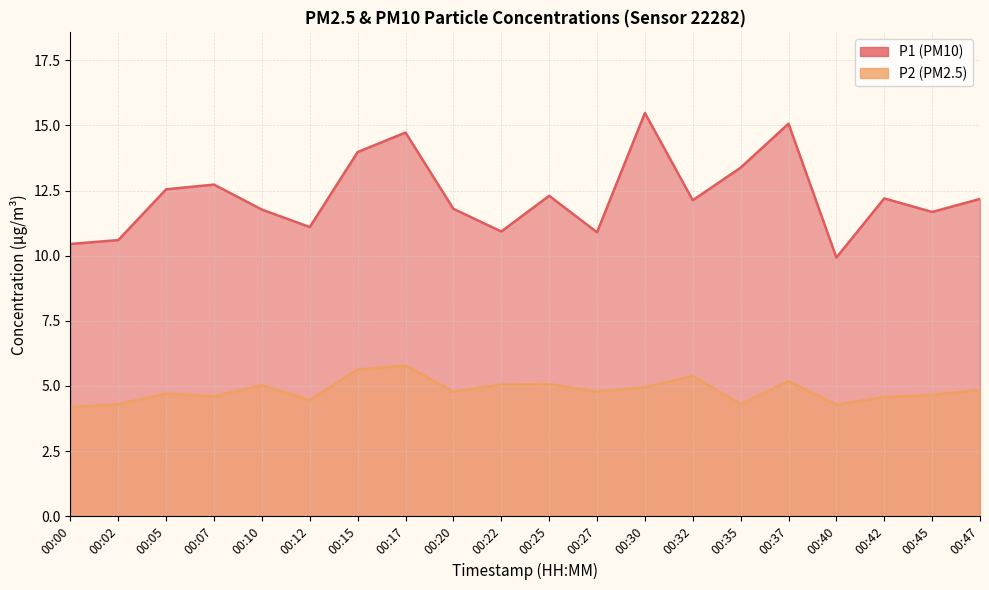

At which category is the sum across all series the highest?

00:17